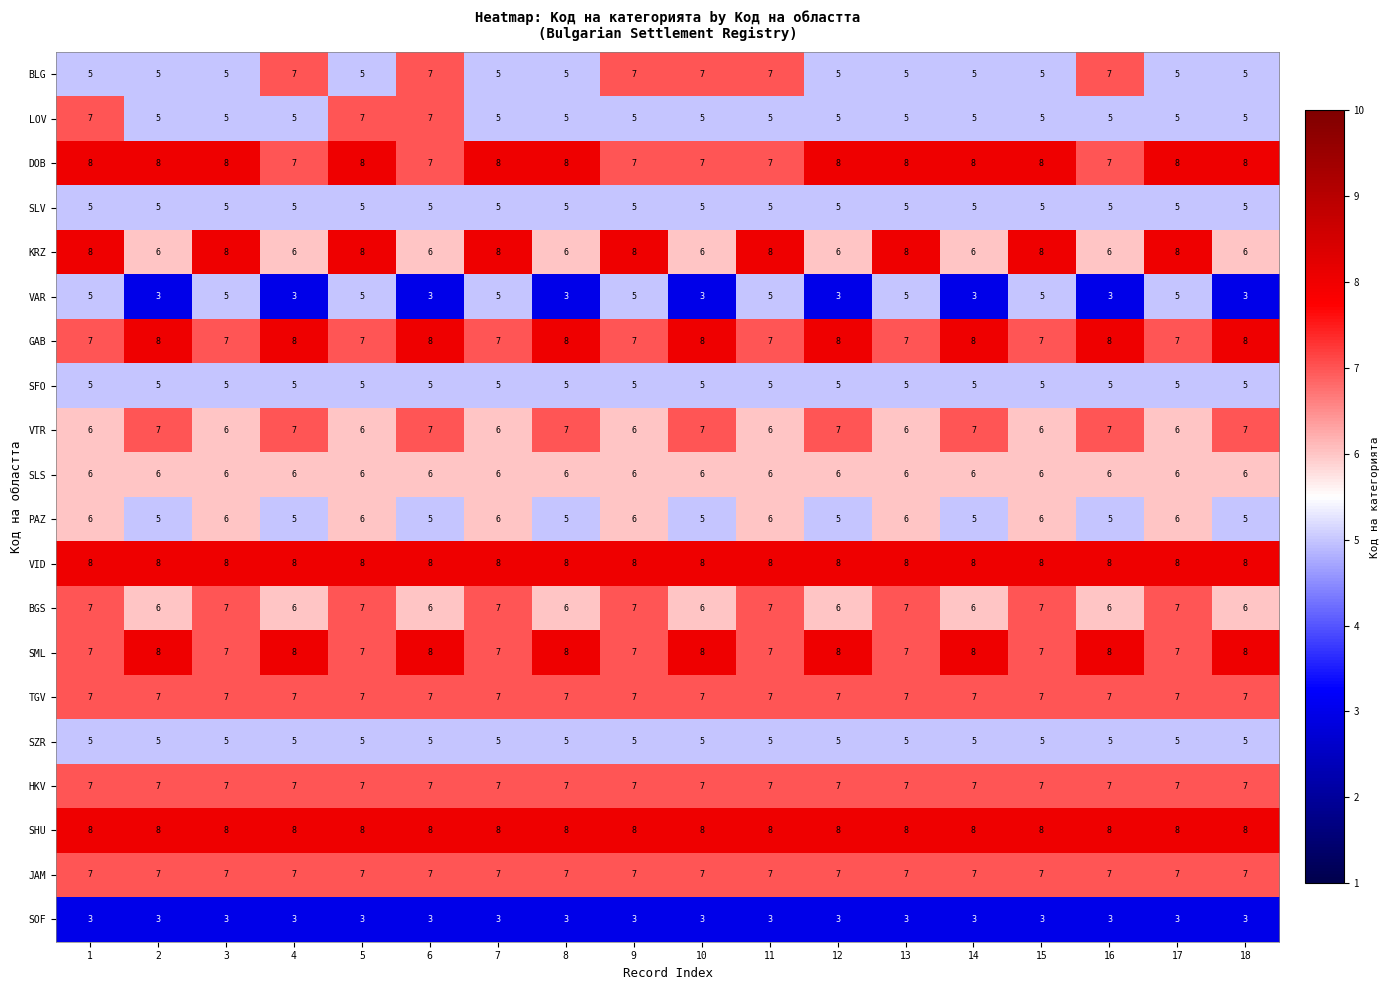

The LOV series shows 5 at 2. True or false?

True